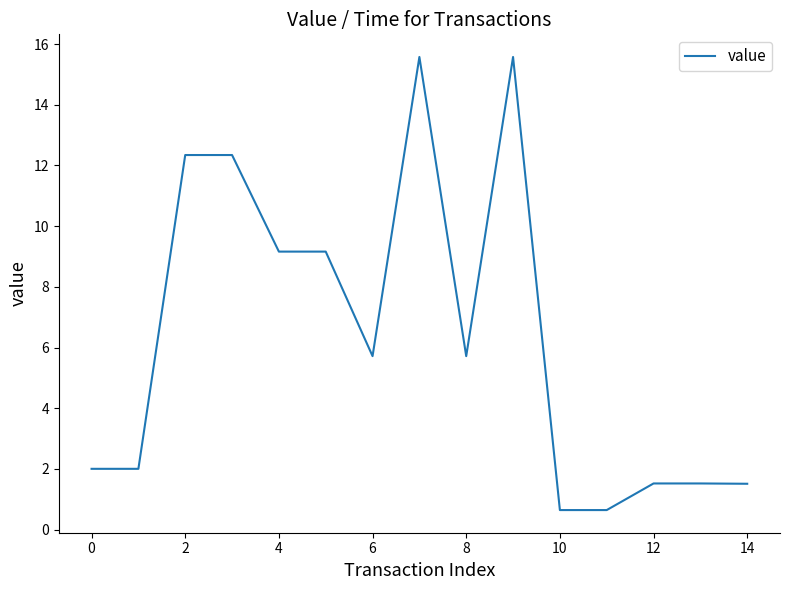

What is the maximum value shown in the chart?

15.6